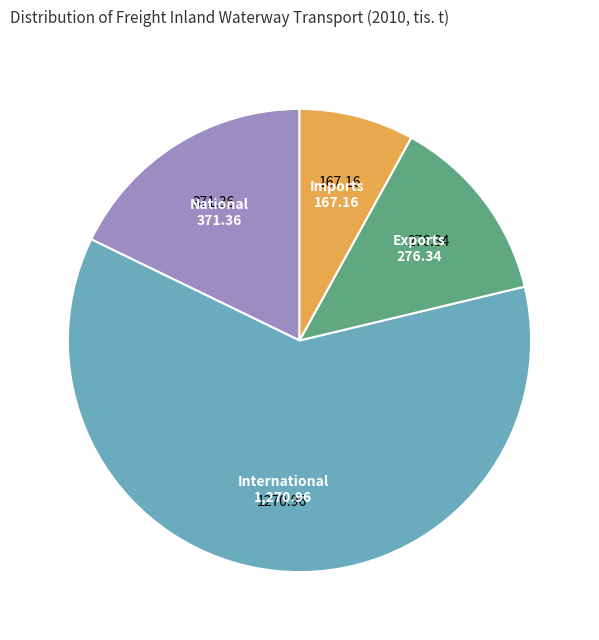

What is the largest slice in the pie chart?

International